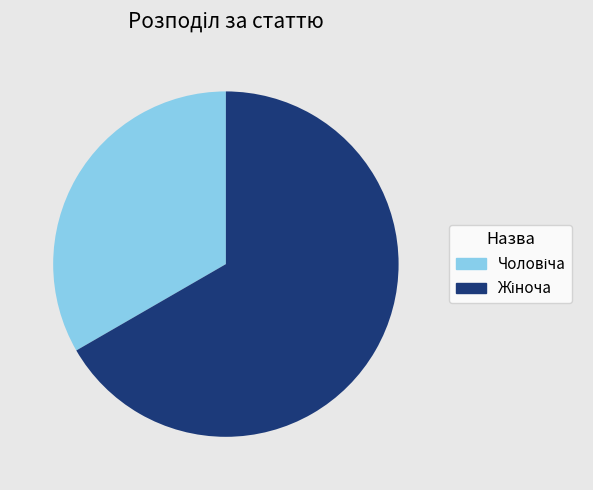

How many slices are in this pie chart?

2